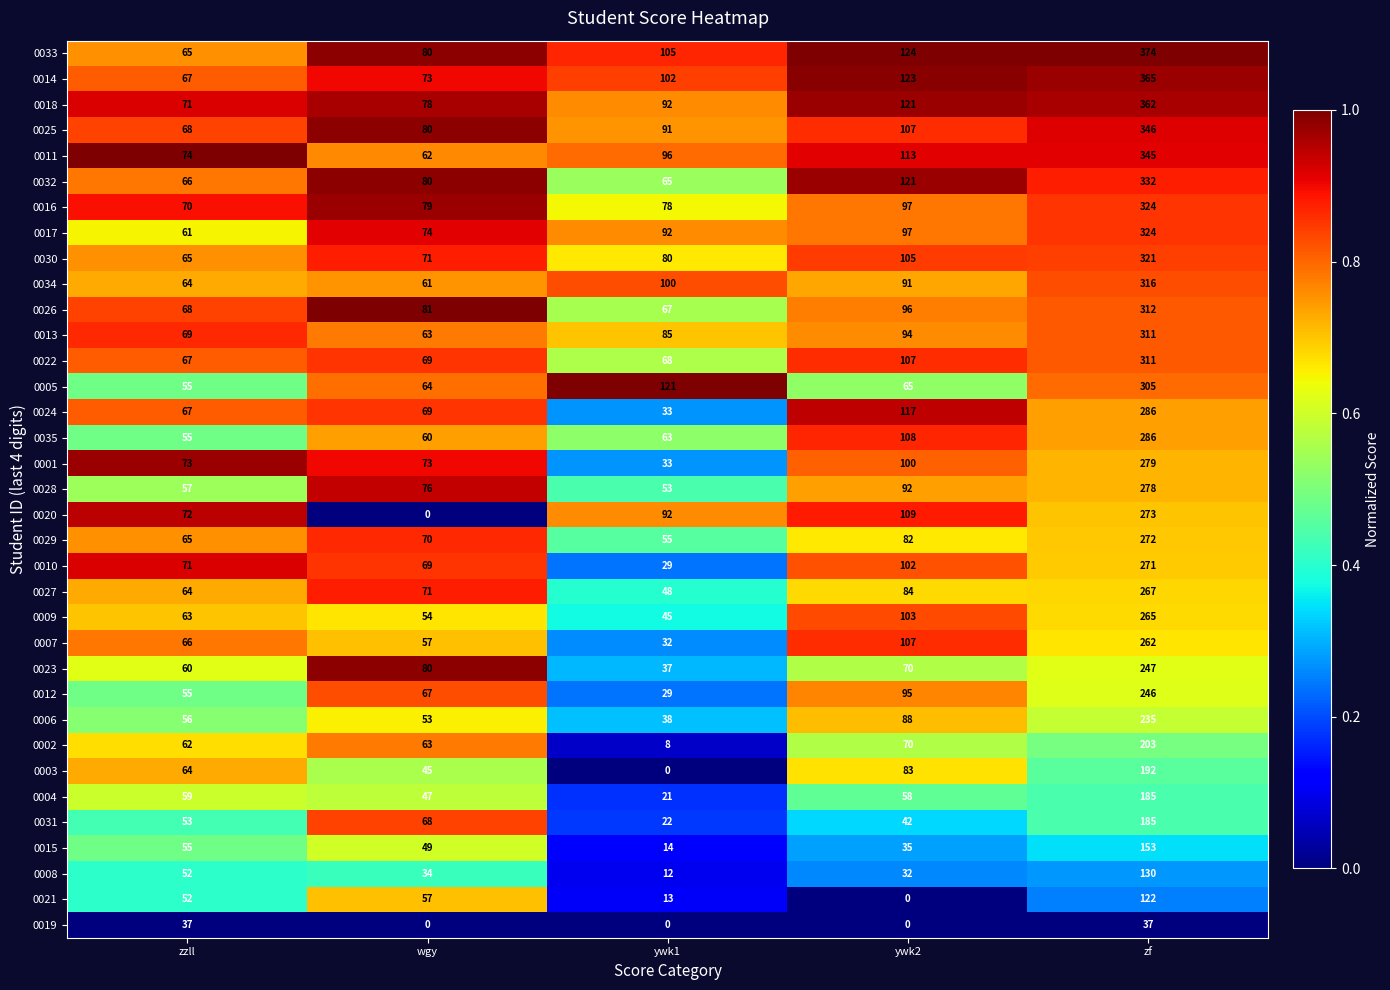

At which label is 0028 closest to 165?

ywk2